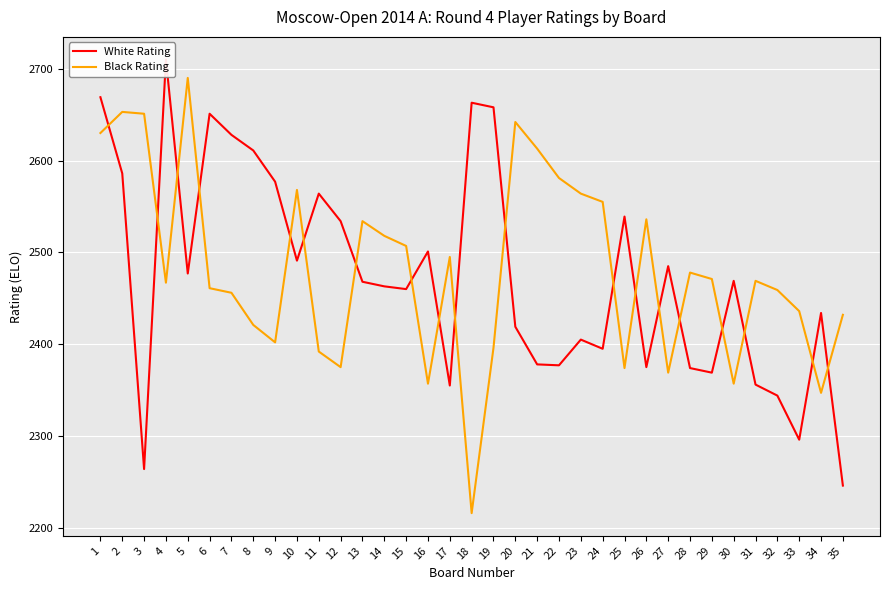

What is the total value across all series at 11?

4956